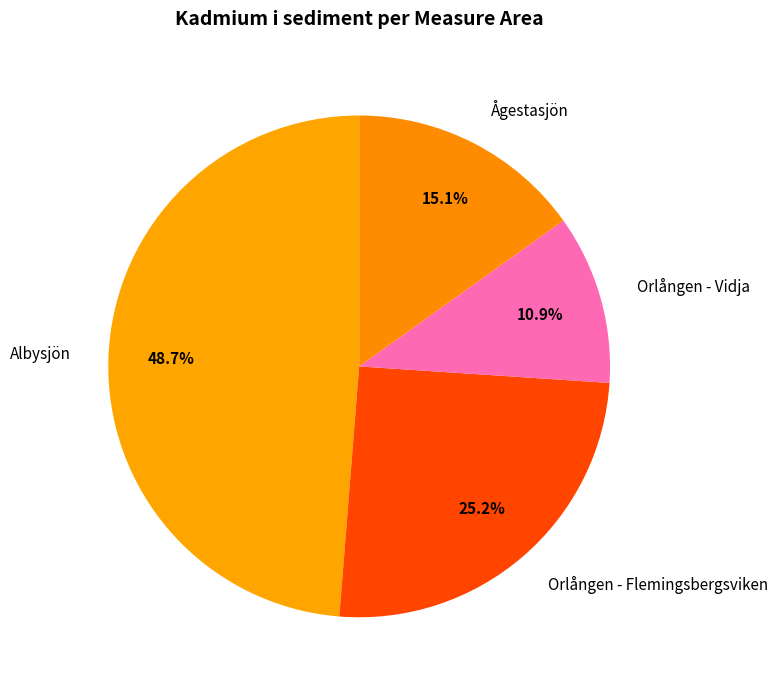

What is the smallest slice in the pie chart?

Orlången - Vidja